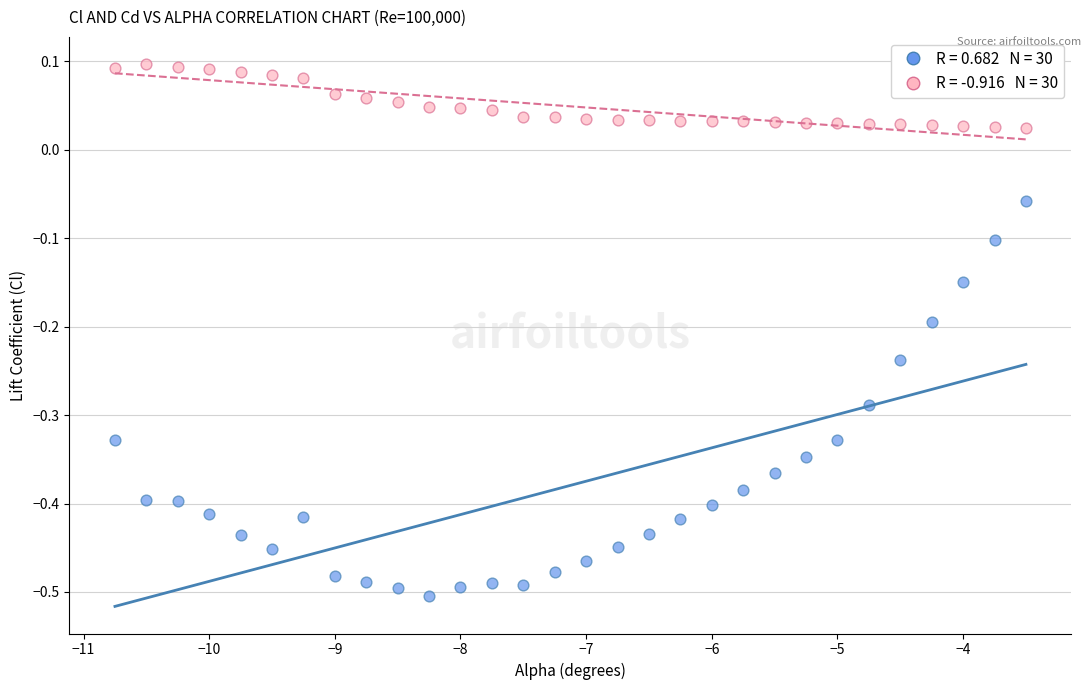

Across all data points, what is the range of X values (max minus min)?

7.2